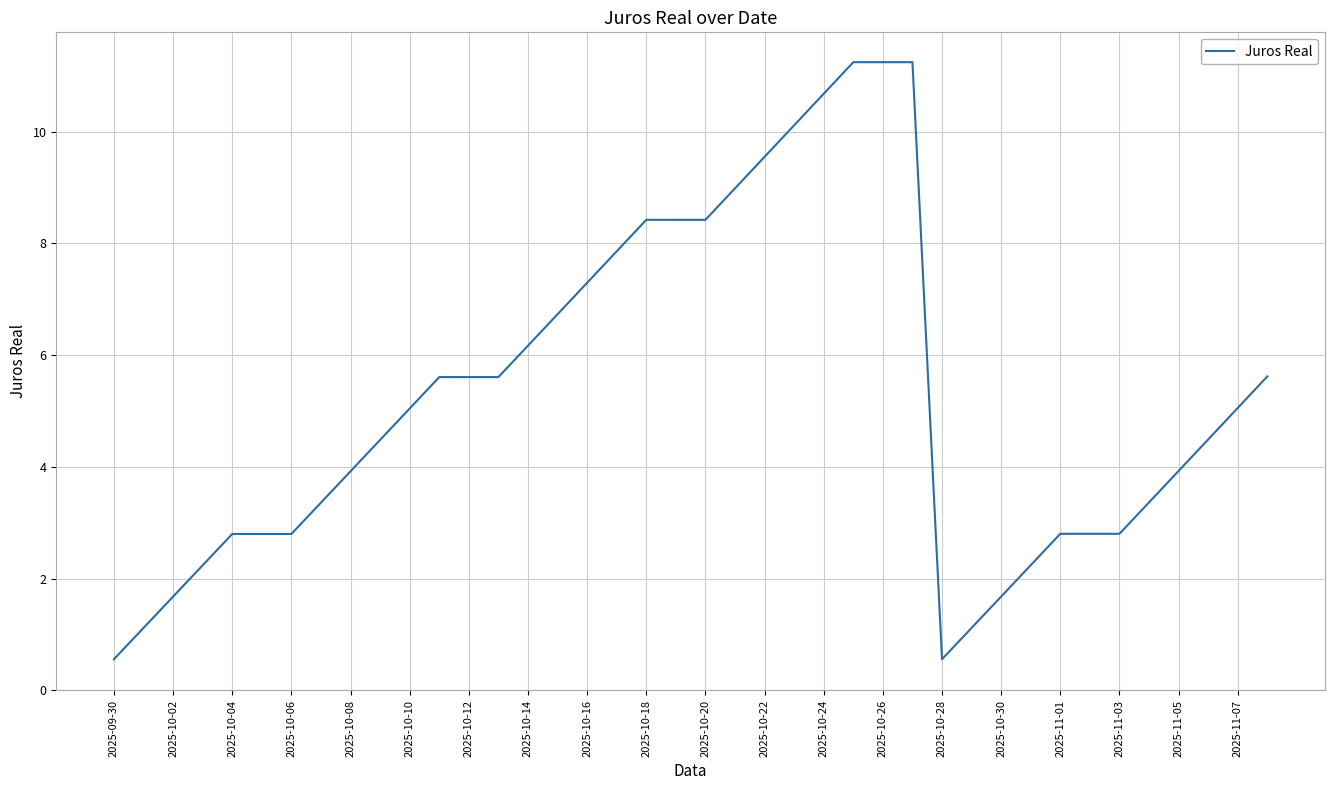

What is the smallest value displayed?

0.6